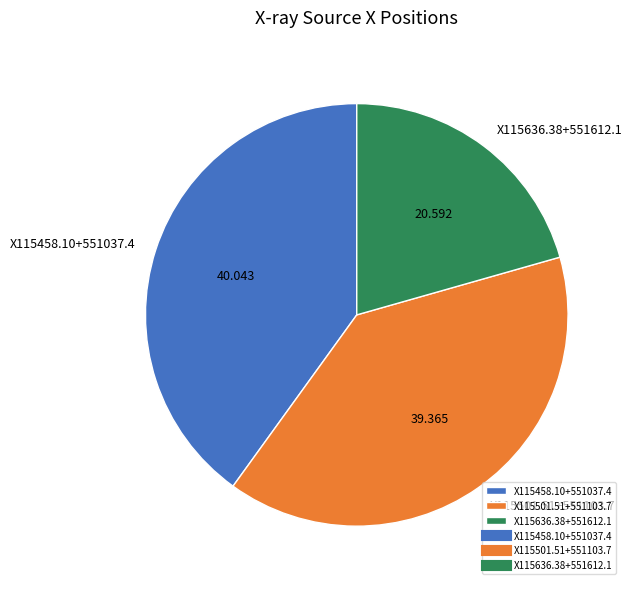

Is X115458.10+551037.4 the majority of the pie?

No